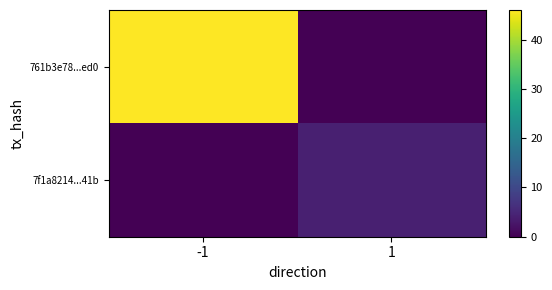

Which series has the largest total across all categories?

761b3e78...ed0